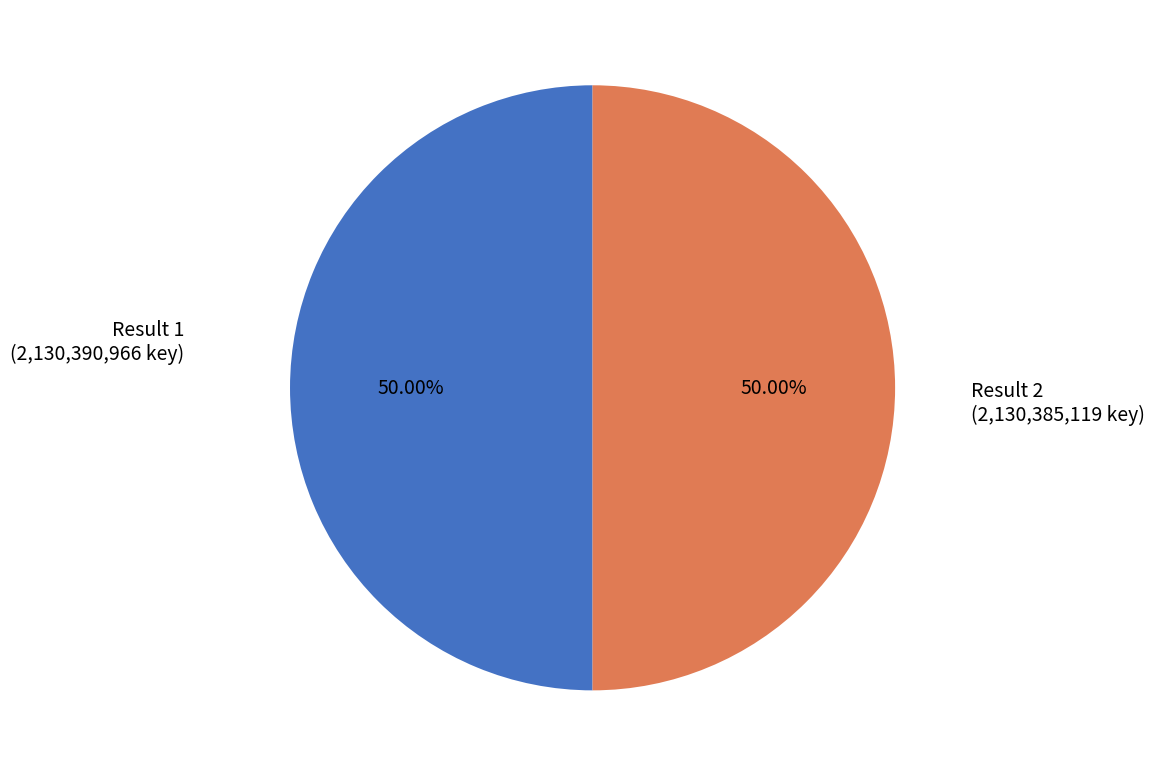

Count the number of slices in the pie.

2